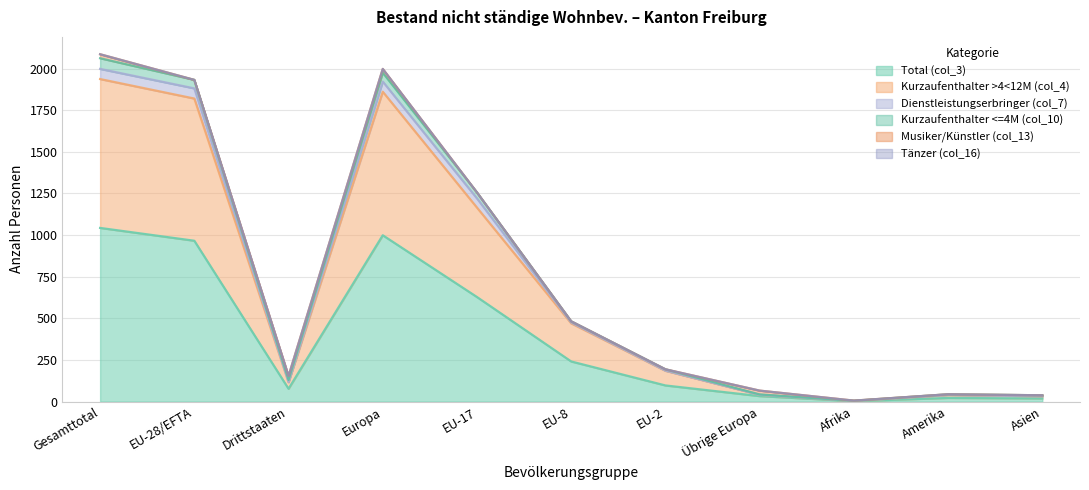

True or false: Kurzaufenthalter >4<12M (col_4) and Kurzaufenthalter <=4M (col_10) cross at least once.

False